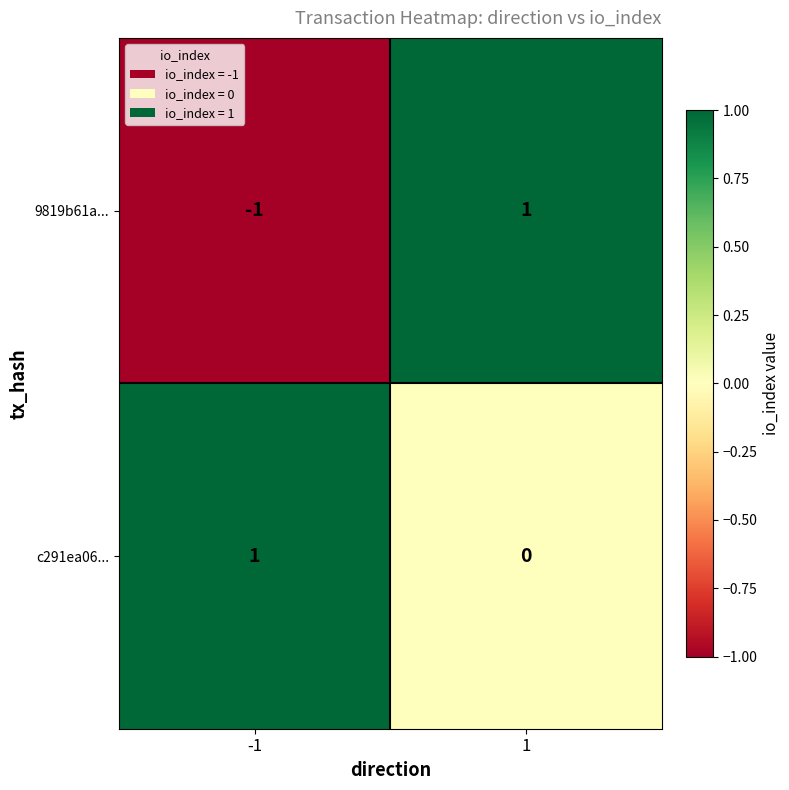

Is the value of c291ea06... at -1 greater than the value of 9819b61a... at -1?

Yes